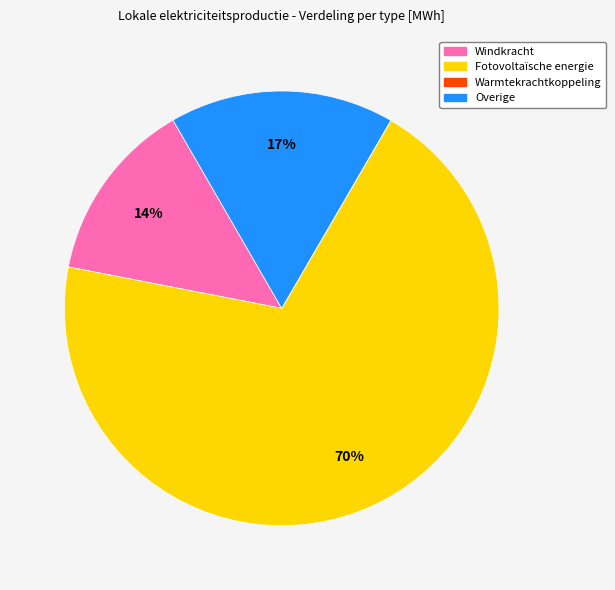

To the nearest percent, what is the average slice percentage?

25%